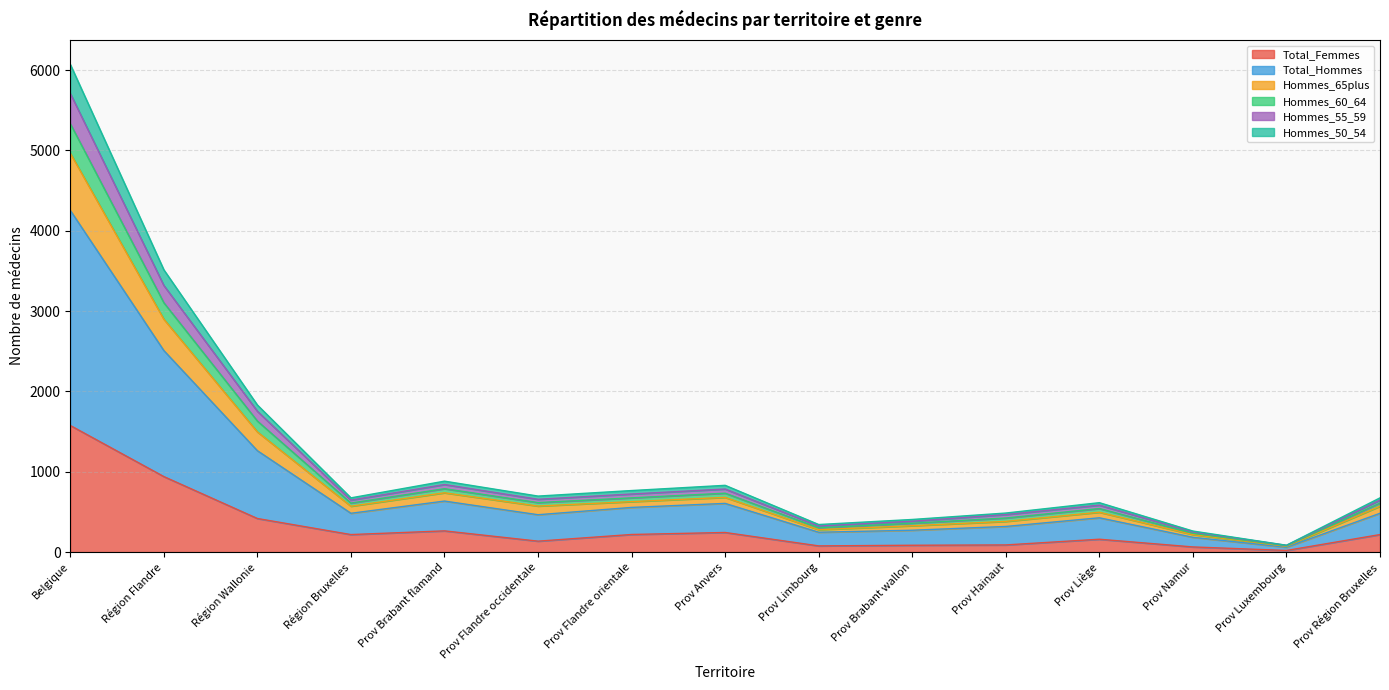

At which category is the sum across all series the highest?

Belgique